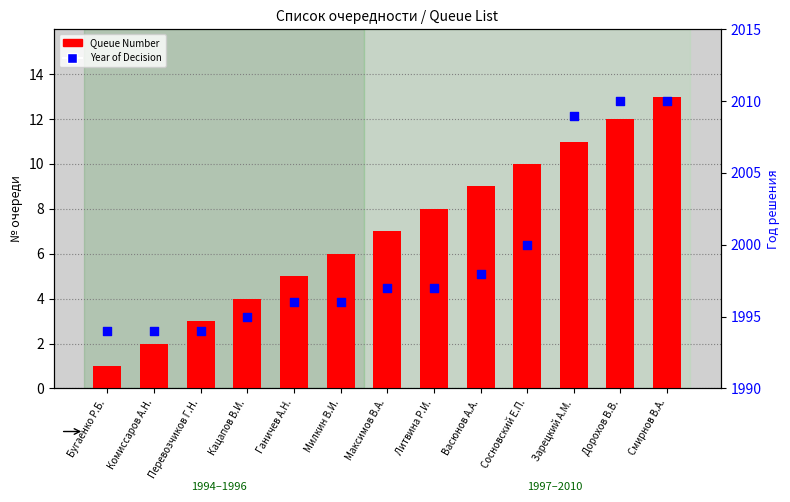

Is the value of Queue Number at Милкин В.И. greater than the value of Year of Decision at Максимов В.А.?

No